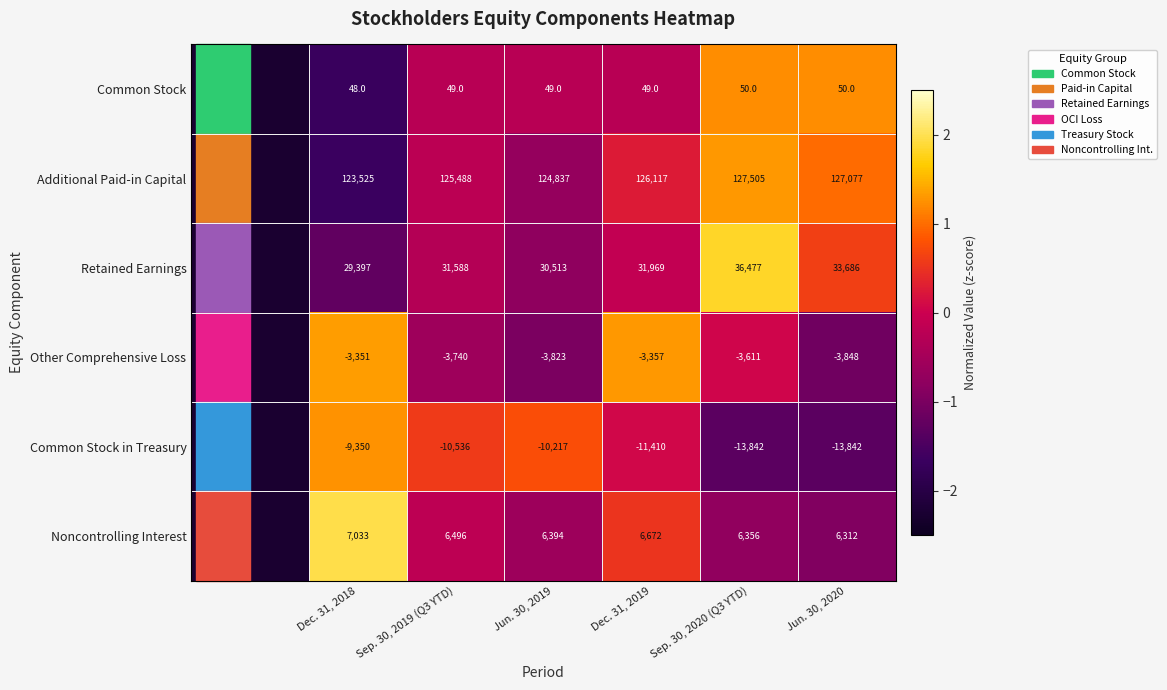

The value of Additional Paid-in Capital at Jun. 30, 2020 is 80259. True or false?

False